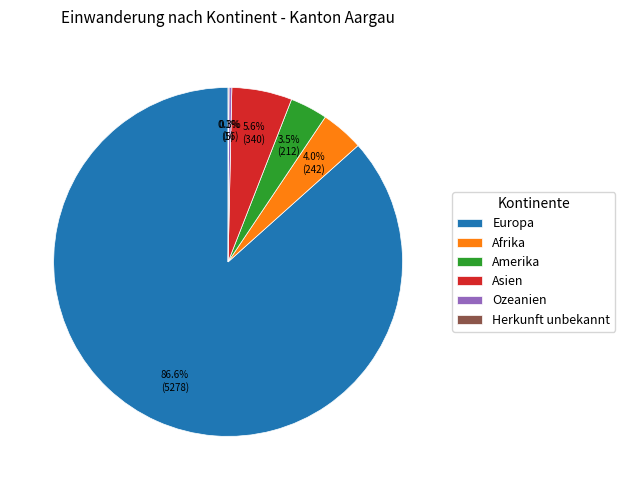

What percentage is the Afrika slice, to the nearest percent?

4%